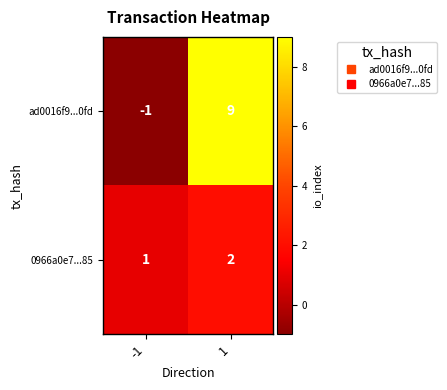

Reading left to right, list all the values displayed in this chart.

ad0016f9...0fd: -1=-1	1=9
0966a0e7...85: -1=1	1=2